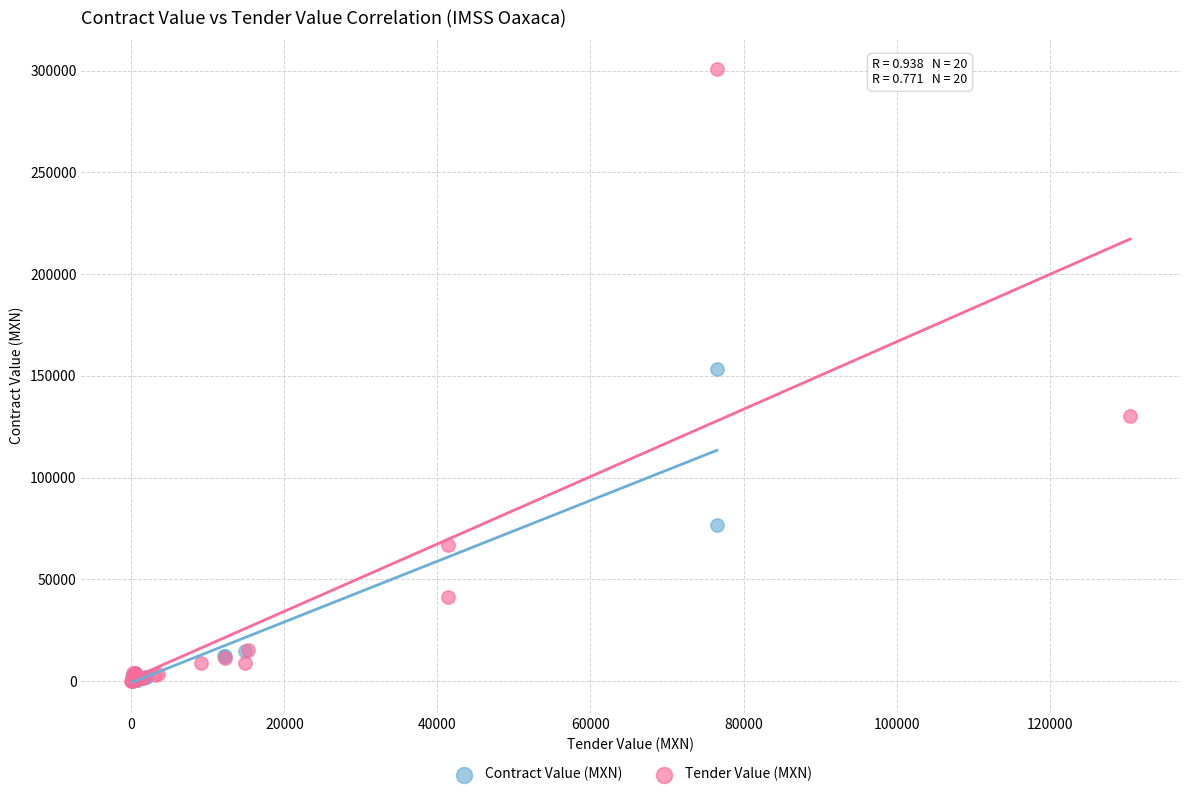

Which series reaches the maximum Y coordinate?

Tender Value (MXN)